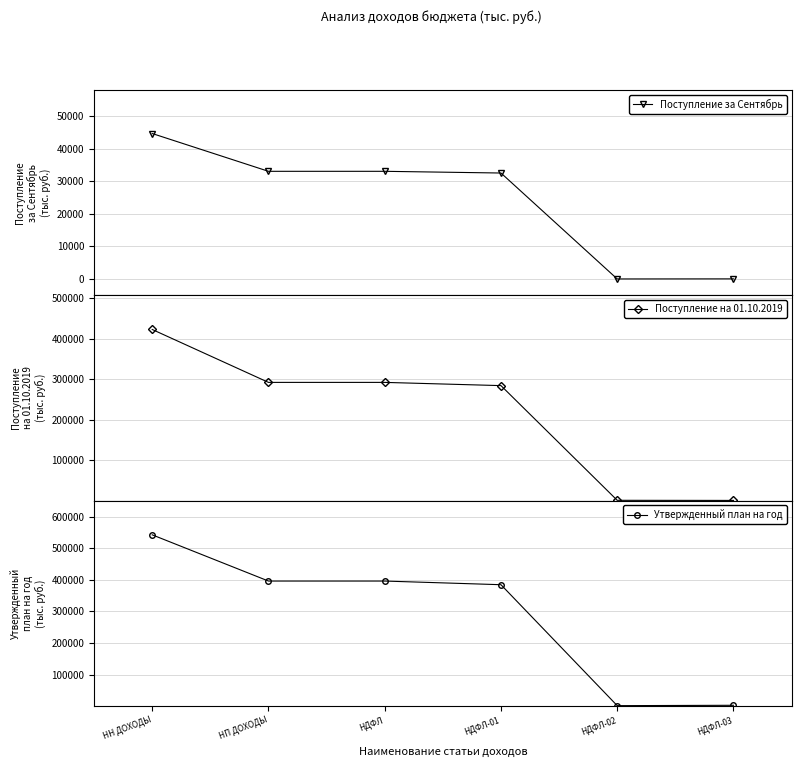

What is the label of the 3rd point from the right?

НДФЛ-01